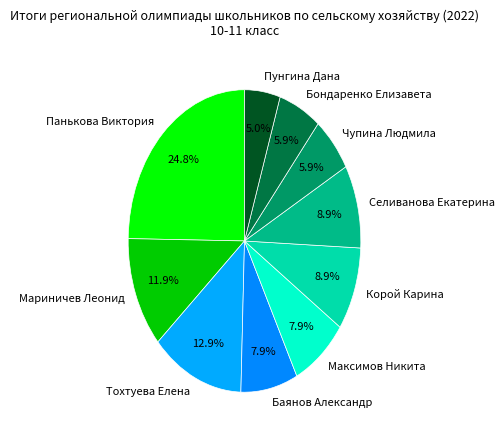

Is there any slice that represents more than half of the pie?

No